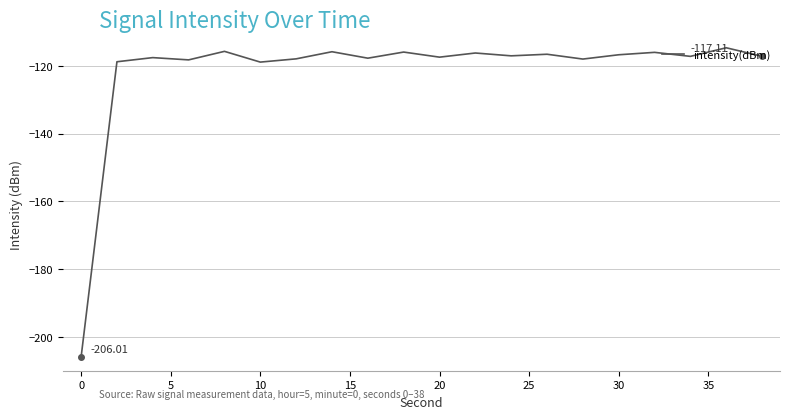

Which label corresponds to the smallest value in the chart?

0